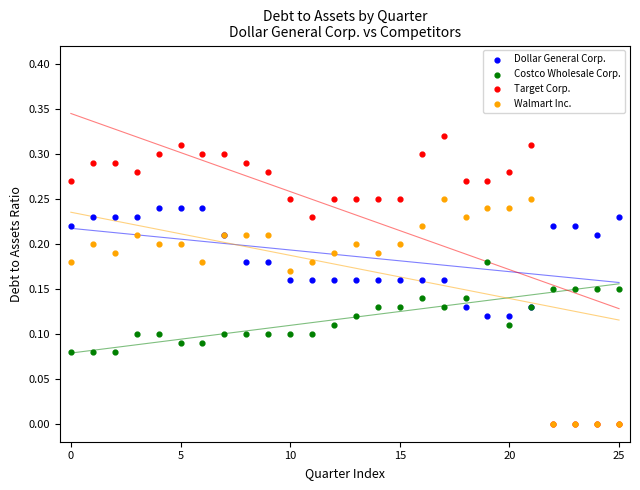

What are all the series names shown in the legend?

Dollar General Corp., Costco Wholesale Corp., Target Corp., Walmart Inc.